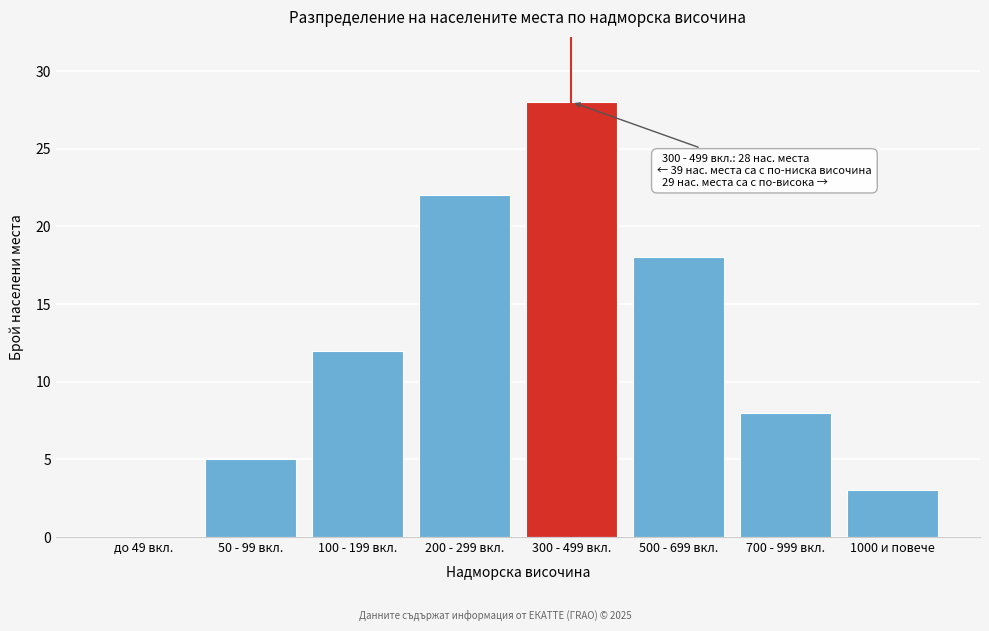

Reading right to left, list all the values displayed in this chart.

1000 и повече=3	700 - 999 вкл.=8	500 - 699 вкл.=18	300 - 499 вкл.=28	200 - 299 вкл.=22	100 - 199 вкл.=12	50 - 99 вкл.=5	до 49 вкл.=0